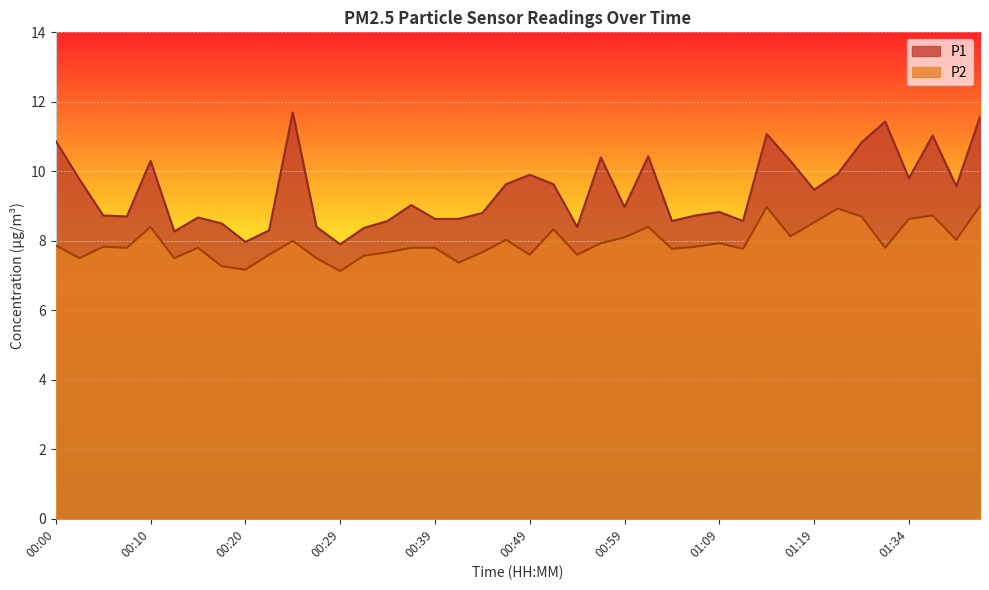

True or false: P2 has more than 0 interior local peaks.

True